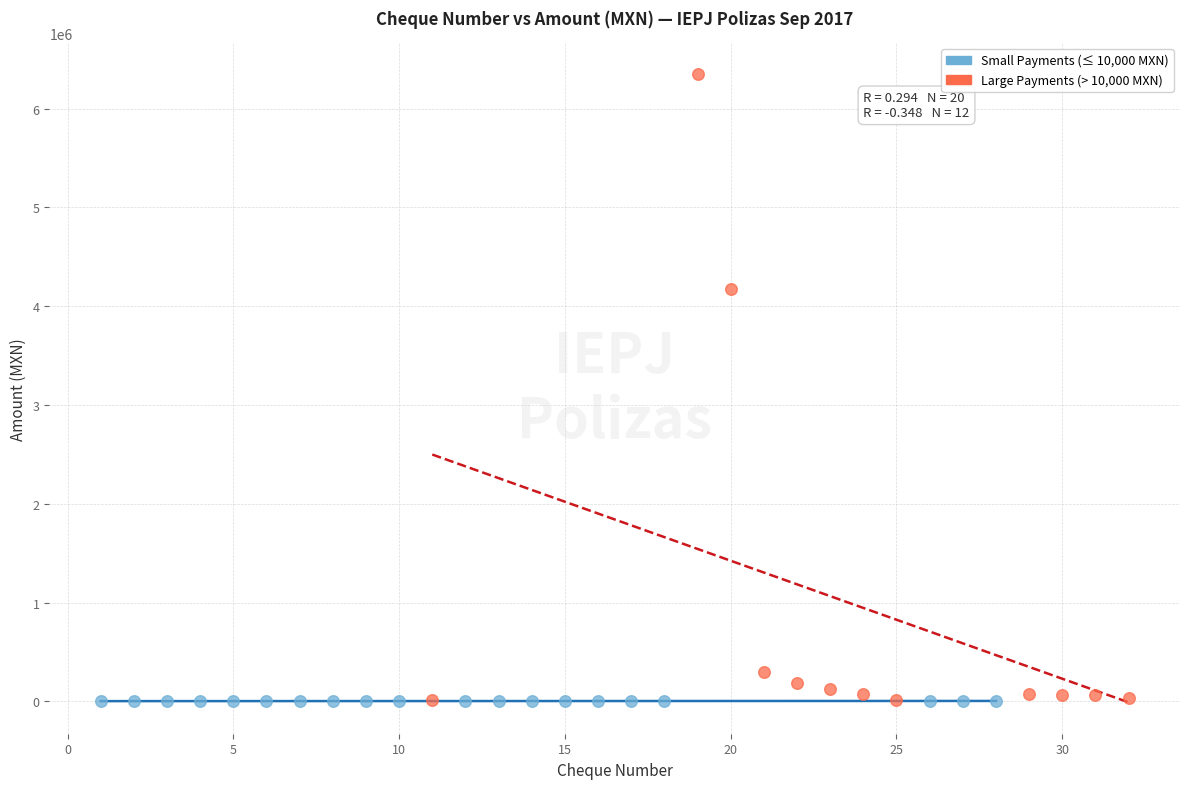

Which series reaches the maximum Y coordinate?

Large Payments (> 10,000 MXN)